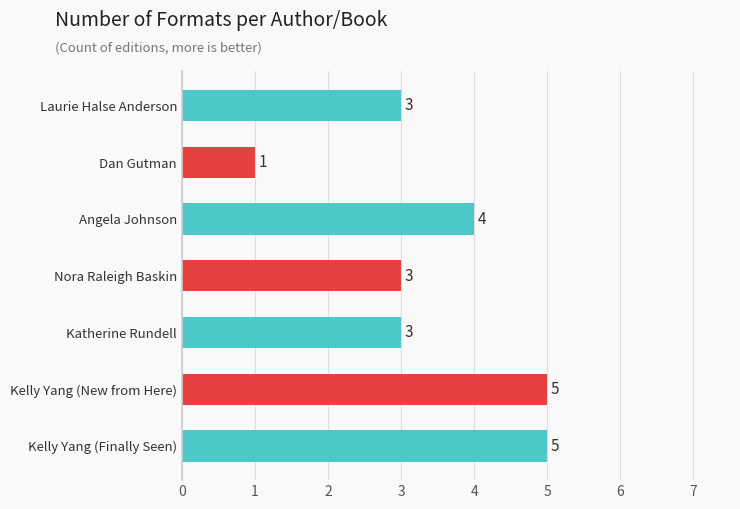

Is it true that the value at Laurie Halse Anderson is 4?

False